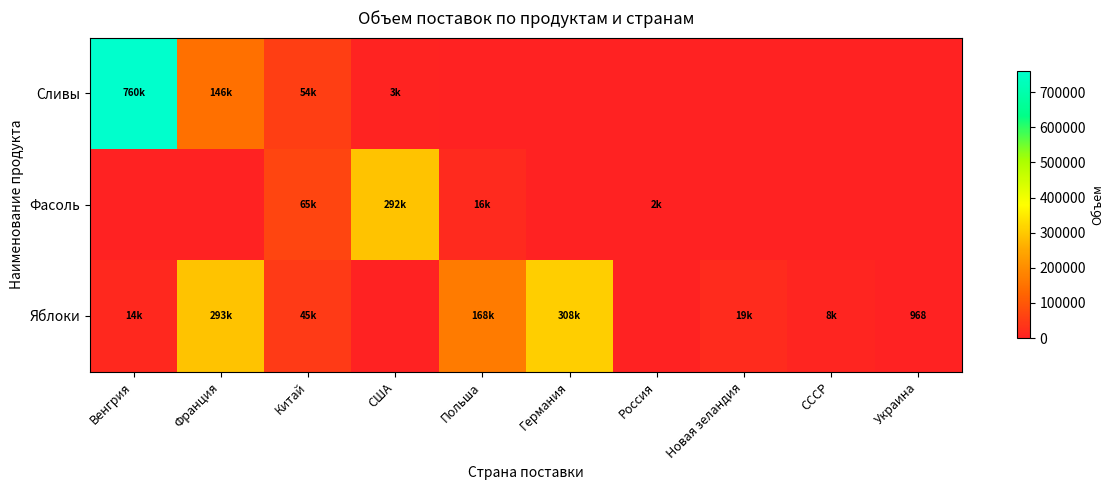

Which series changed the most between Польша and СССР?

Яблоки